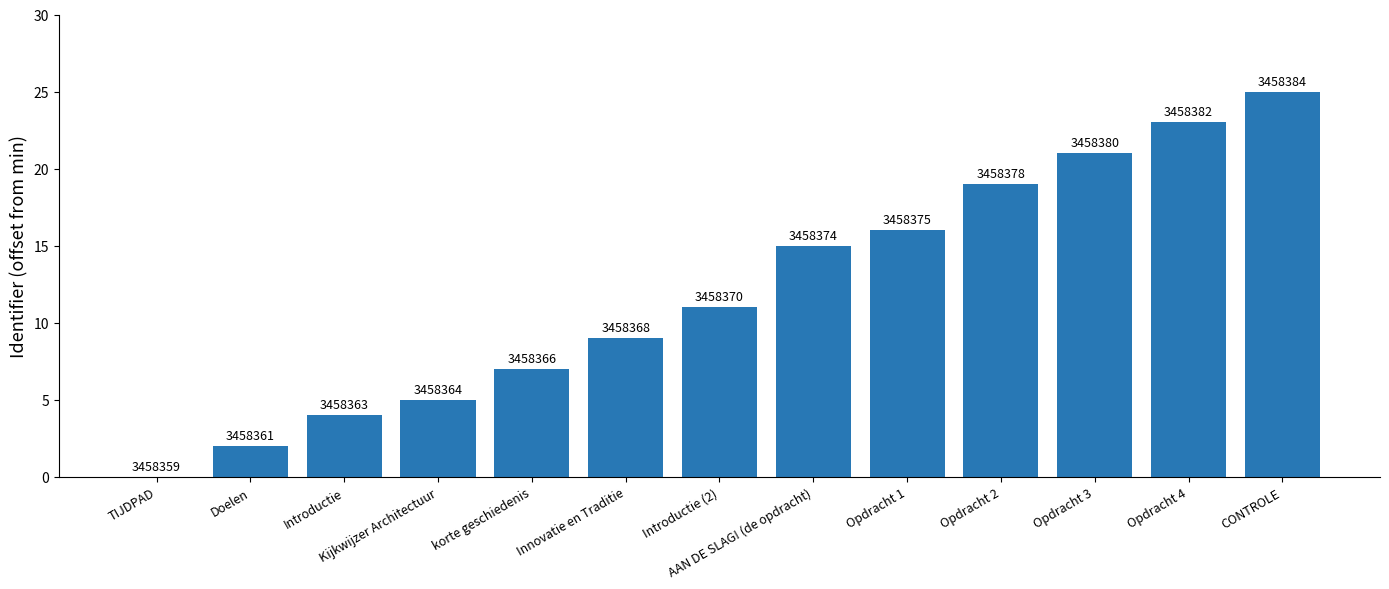

What is the difference between the maximum and minimum values?

25